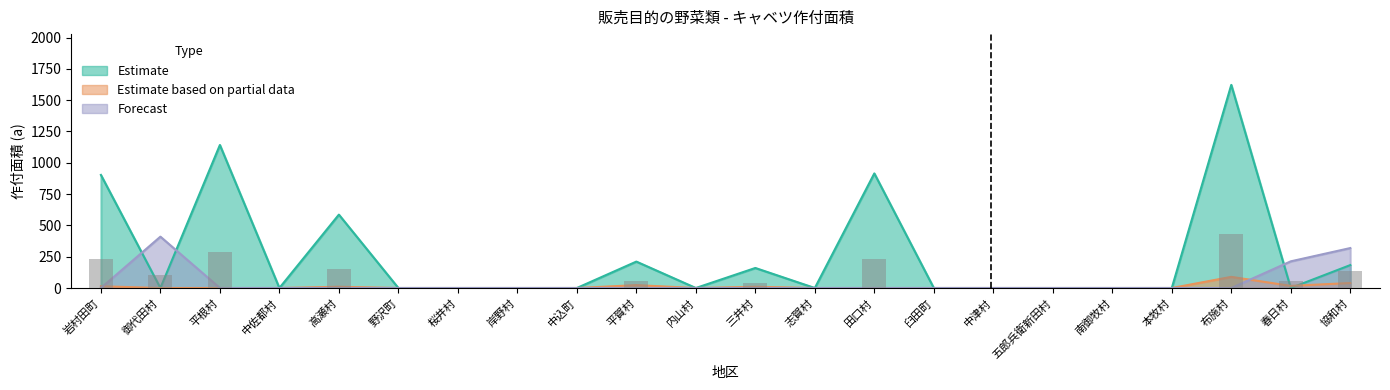

What is the difference between the maximum and second lowest values in the Estimate based on partial data series?

89